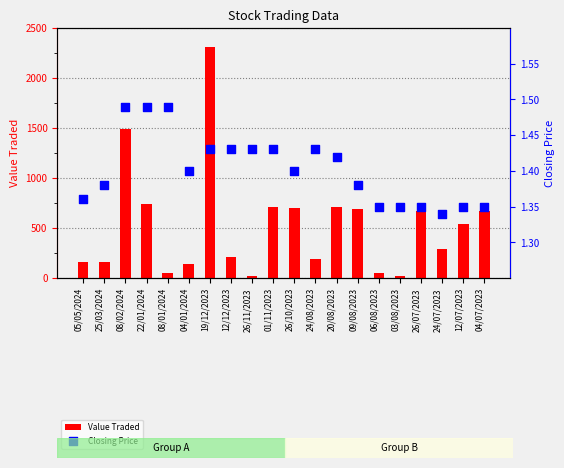

Is the value of Value Traded at 01/11/2023 greater than the value of Closing Price at 26/11/2023?

Yes